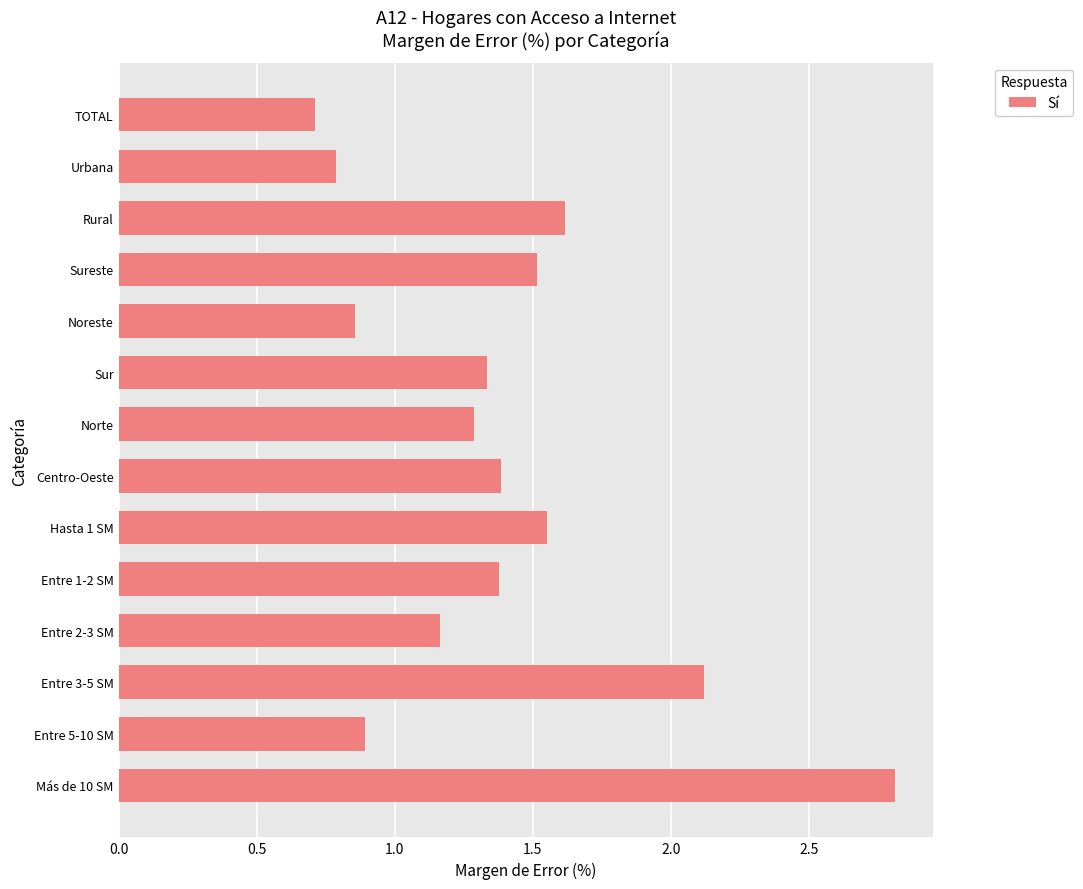

What is the minimum value shown in the chart?

0.7